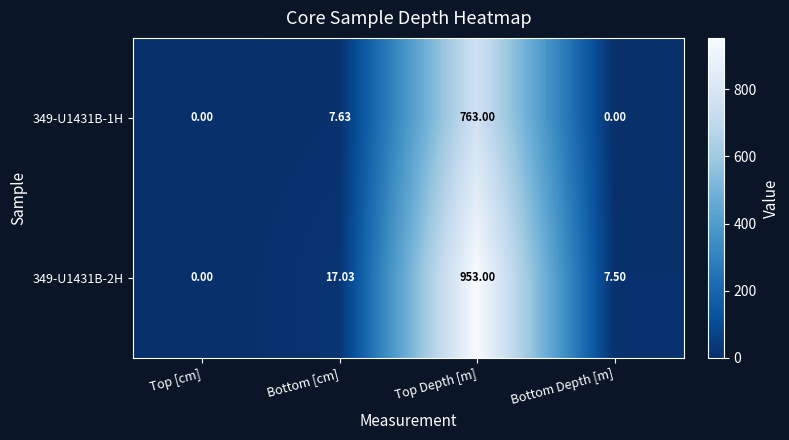

At which label does 349-U1431B-2H first exceed 17?

Bottom [cm]